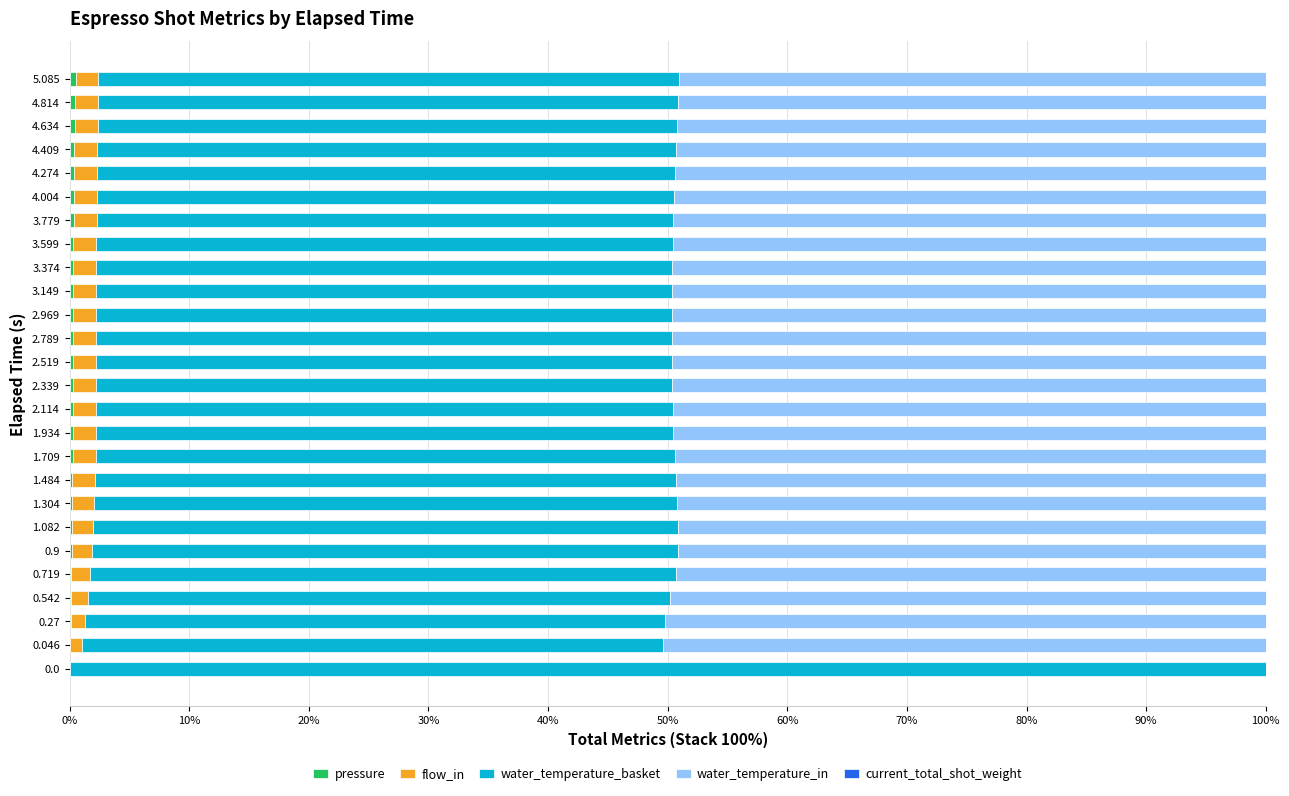

What is the difference between the second highest and second lowest values in the water_temperature_basket series?

0.9